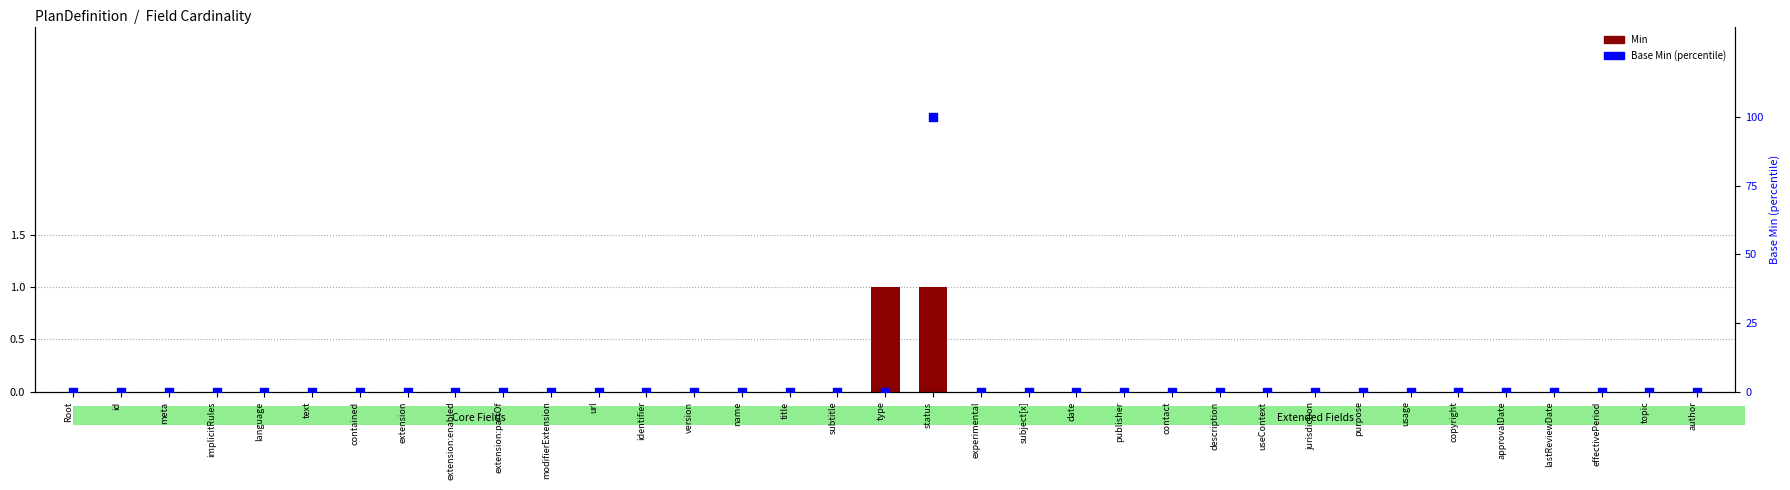

Which series has the largest total across all categories?

Base Min (%)